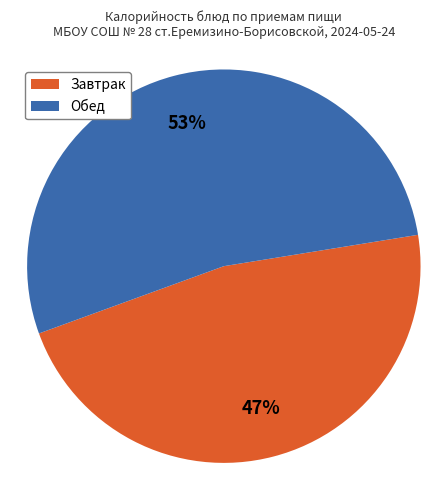

To the nearest percent, what is the difference between the largest and smallest slice percentages?

6%